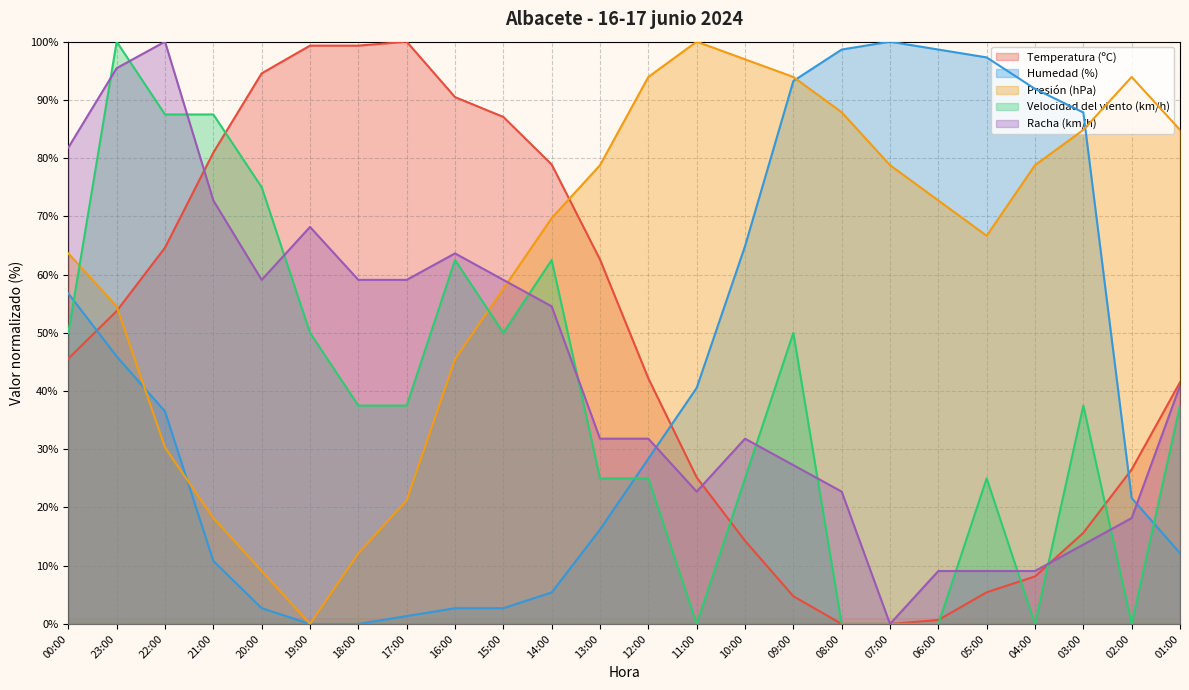

What is the average value of the Humedad (%) series?

42.3